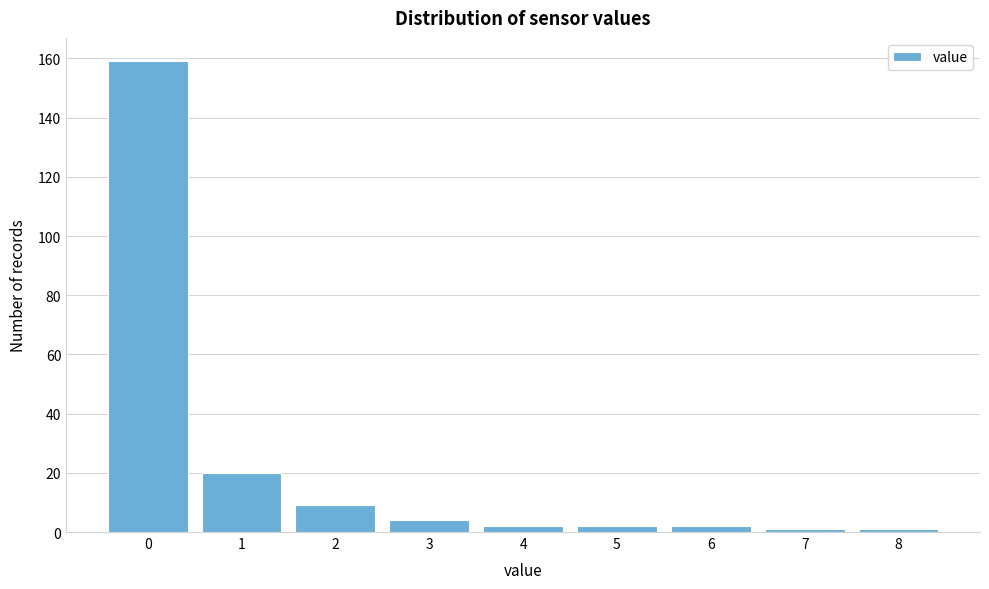

Reading left to right, extract all data points from this chart.

159	20	9	4	2	2	2	1	1